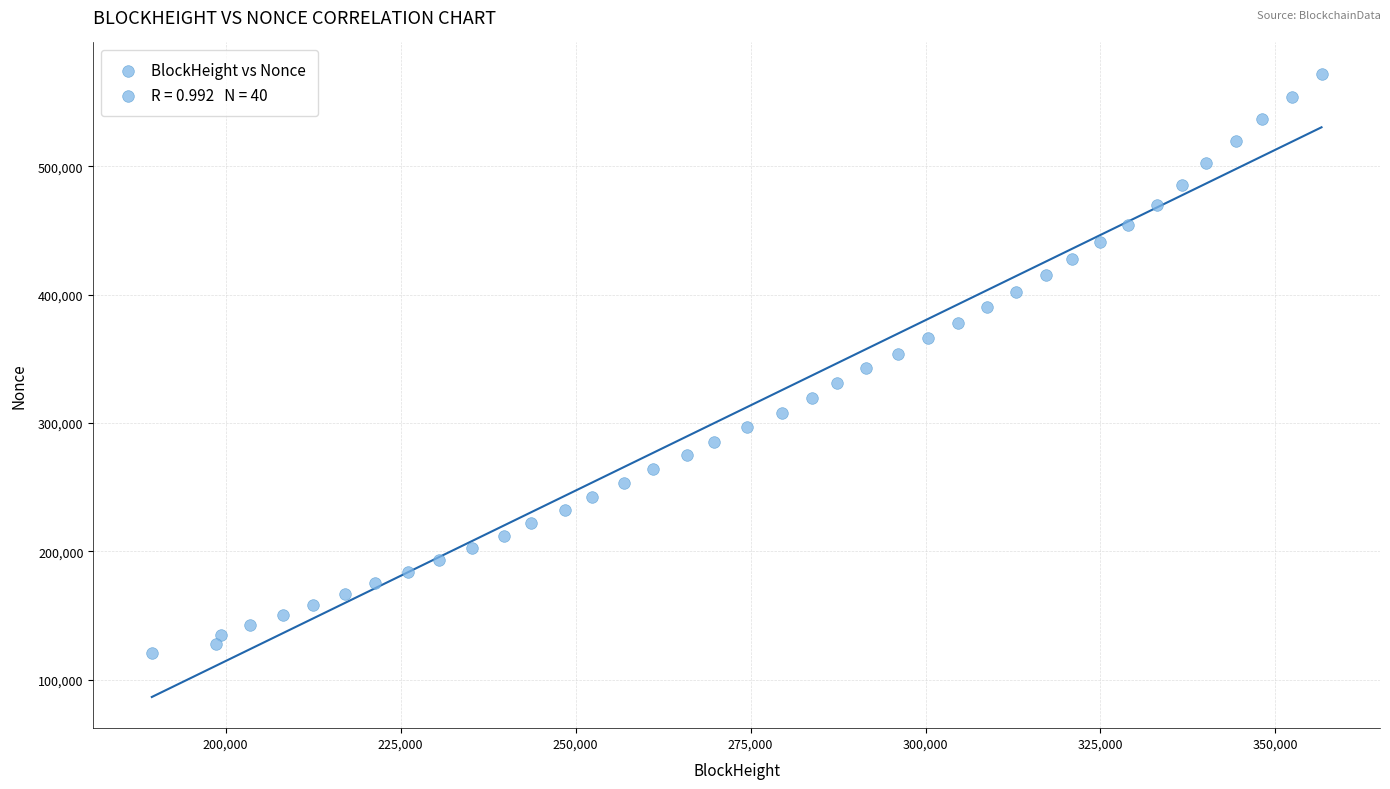

What is the range of X values (max minus min)?

167129